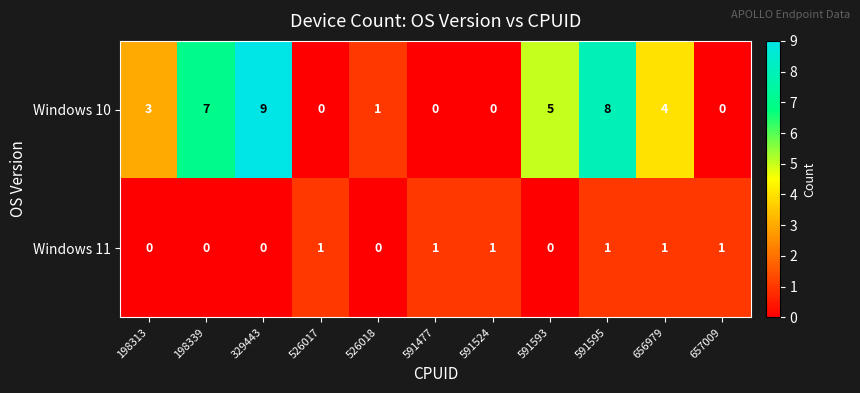

Reading left to right, what are all the values shown in this chart?

Windows 10: 198313=3	198339=7	329443=9	526017=0	526018=1	591477=0	591524=0	591593=5	591595=8	656979=4	657009=0
Windows 11: 198313=0	198339=0	329443=0	526017=1	526018=0	591477=1	591524=1	591593=0	591595=1	656979=1	657009=1